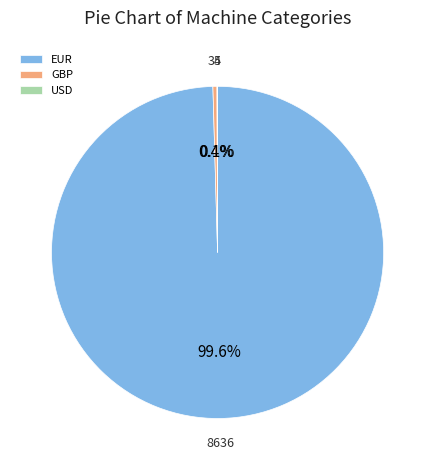

Between EUR and GBP, which is larger?

EUR